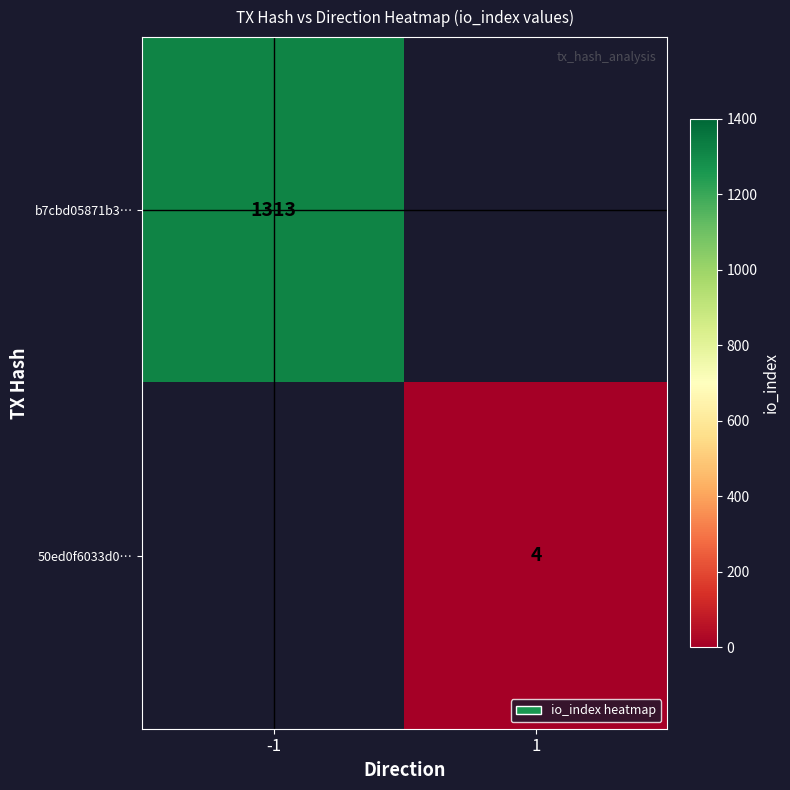

True or false: 50ed0f6033d0… has a value of 2 at 1.

False